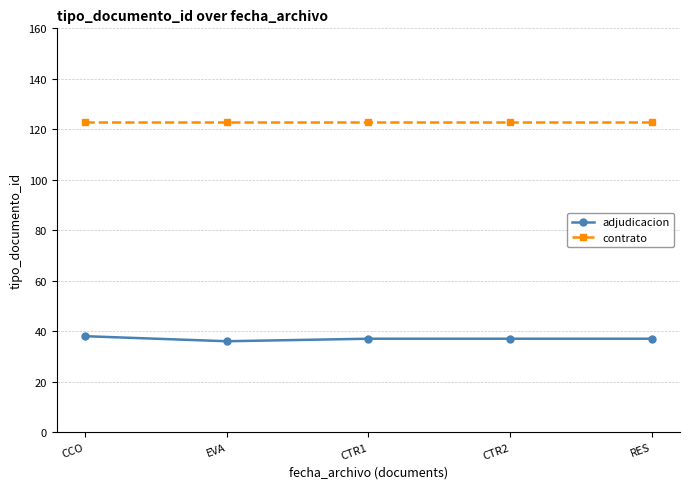

Which series has the largest total across all categories?

contrato